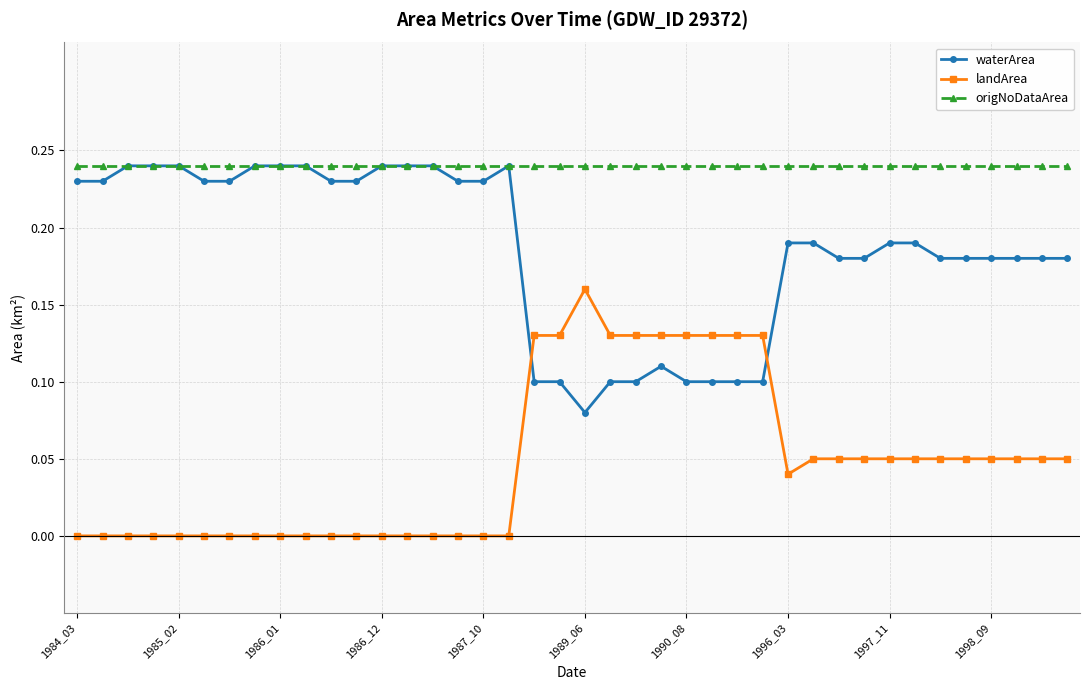

True or false: origNoDataArea and landArea cross at least once.

False